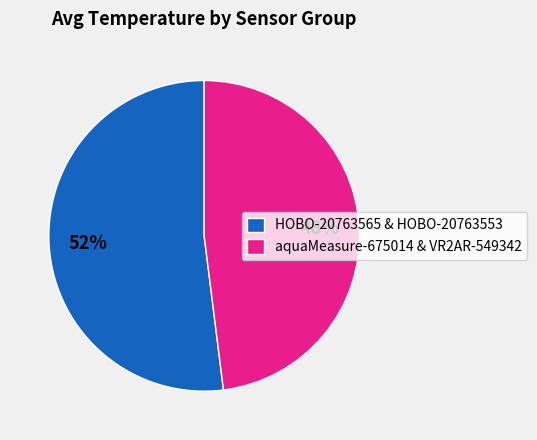

The HOBO-20763565 & HOBO-20763553 slice represents 61% of the pie. True or false?

False